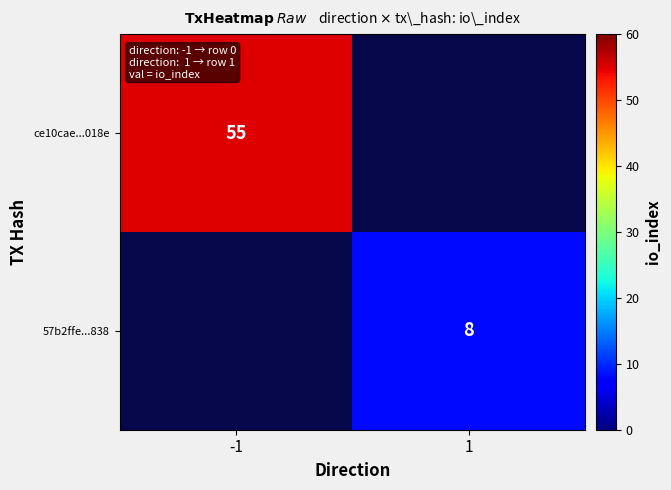

Is the value of ce10cae...018e at -1 greater than the value of 57b2ffe...838 at 1?

Yes